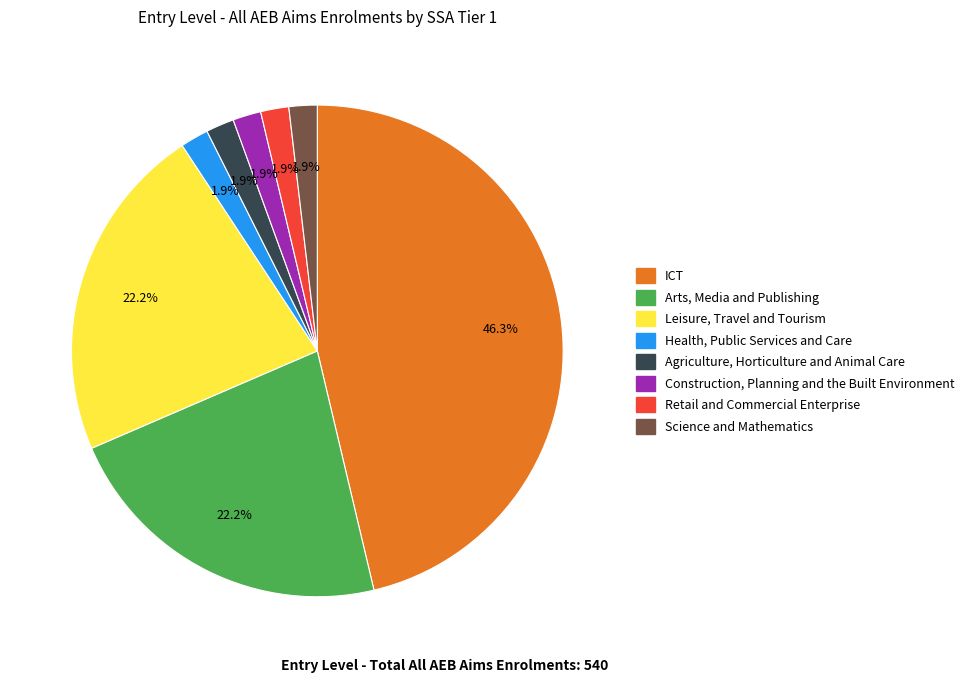

What is the largest slice in the pie chart?

ICT